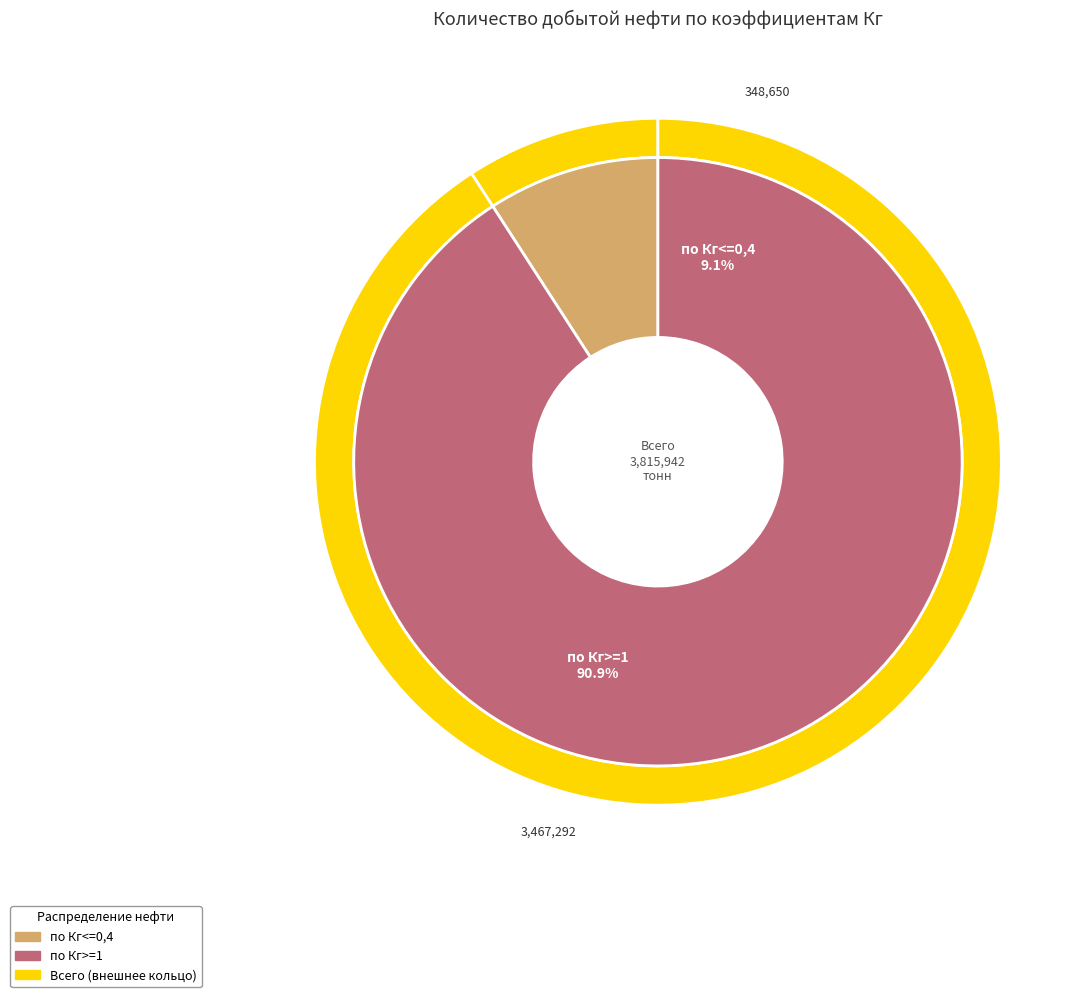

Between по Кг<=0,4 and по Кг>=1, which is larger?

по Кг>=1